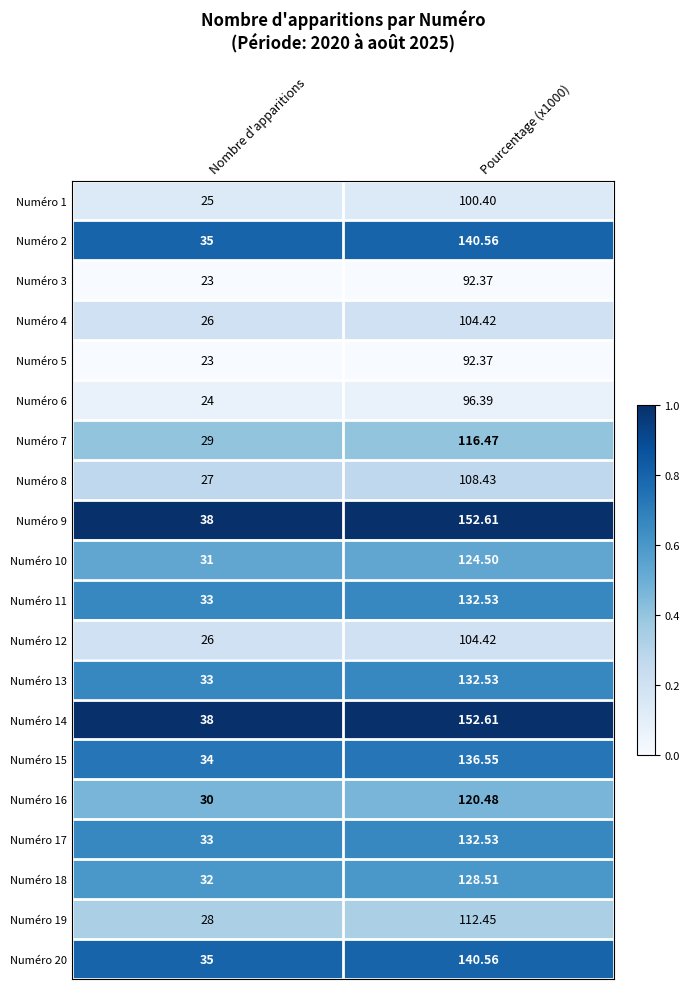

Is the value of Numéro 13 at Nombre d'apparitions greater than the value of Numéro 15 at Pourcentage (x1000)?

No